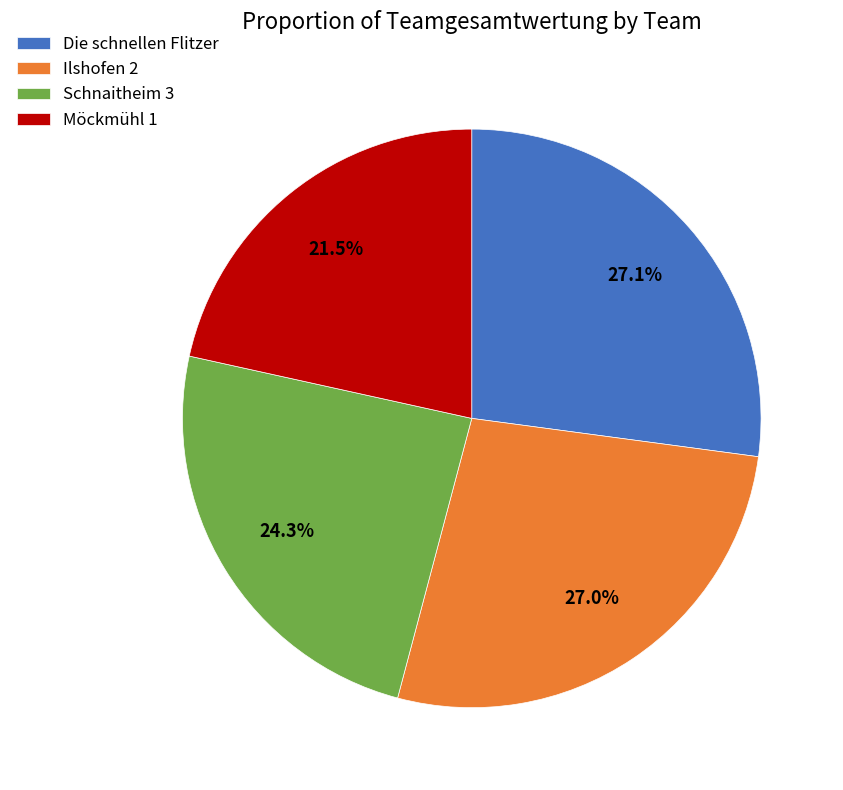

How many slices are in this pie chart?

4